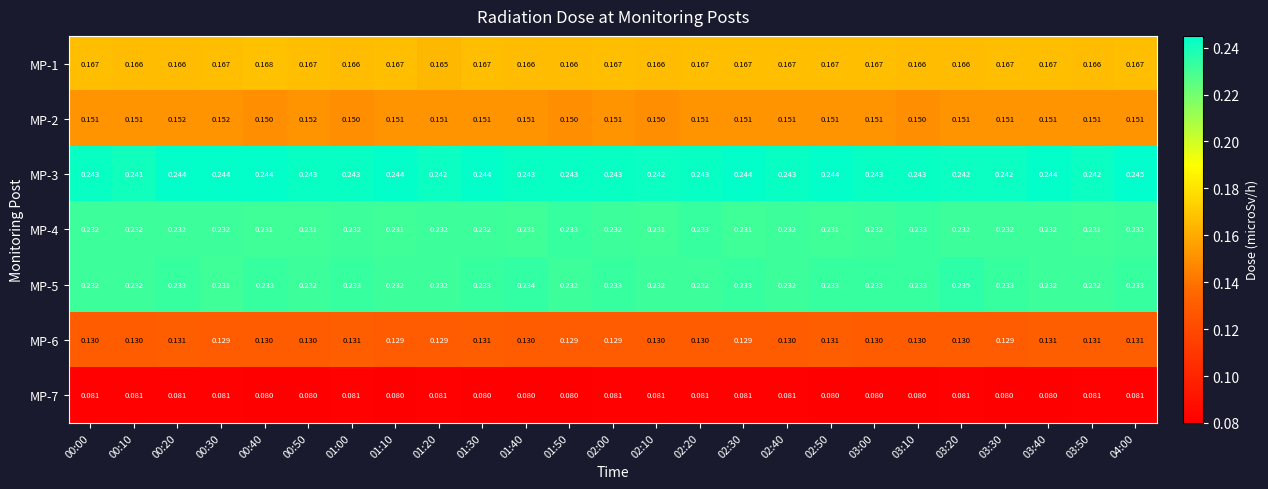

Is the value of MP-7 at 00:30 greater than the value of MP-4 at 03:10?

No